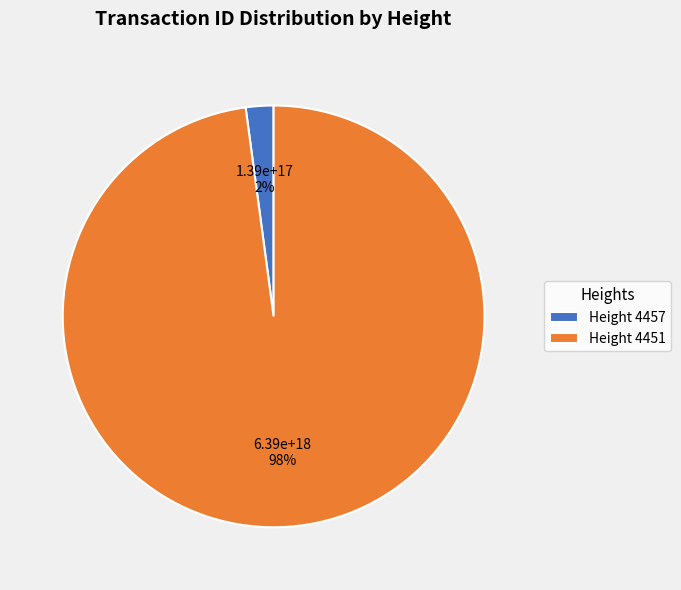

Which slice is the largest?

Height 4451